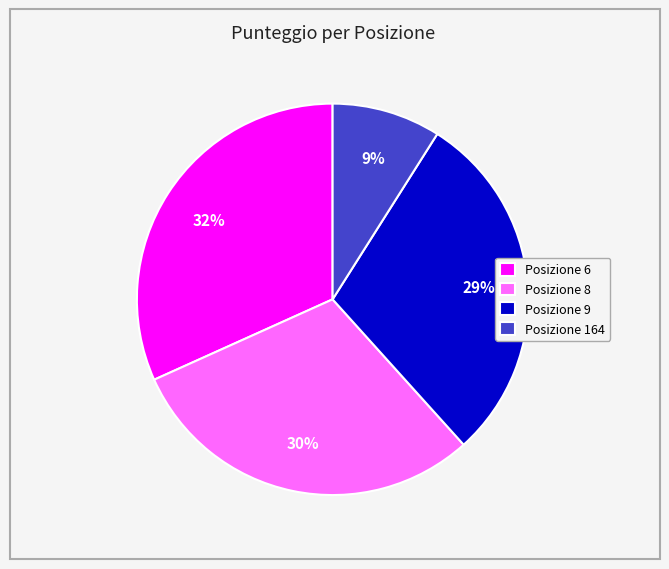

Combined, do Posizione 6 and Posizione 9 account for over 50%?

Yes